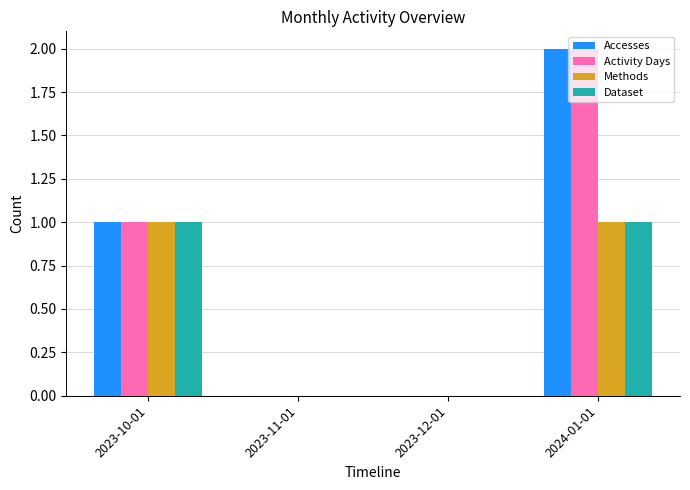

The Methods series shows 0 at 2023-11-01. True or false?

True